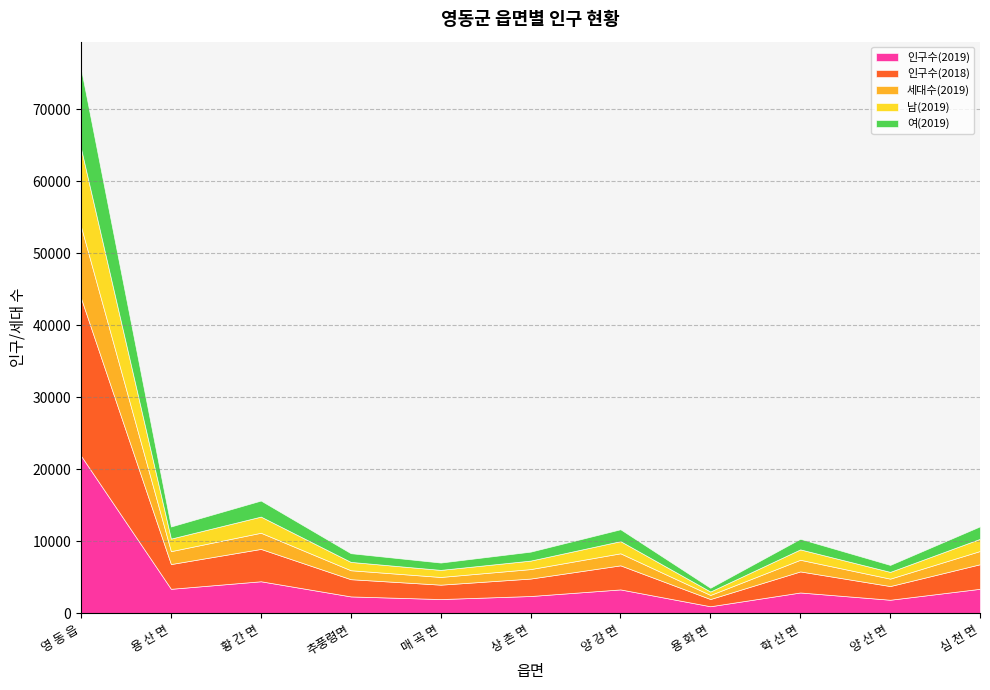

True or false: 인구수(2019) and 세대수(2019) intersect in this chart.

False